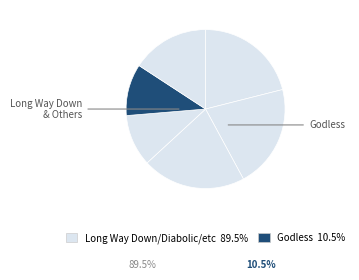

Count the number of slices in the pie.

6